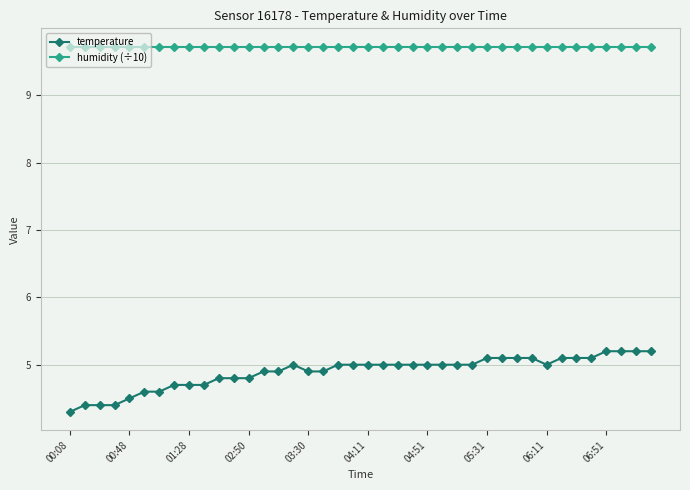

What is the minimum value for humidity (÷10)?

9.7